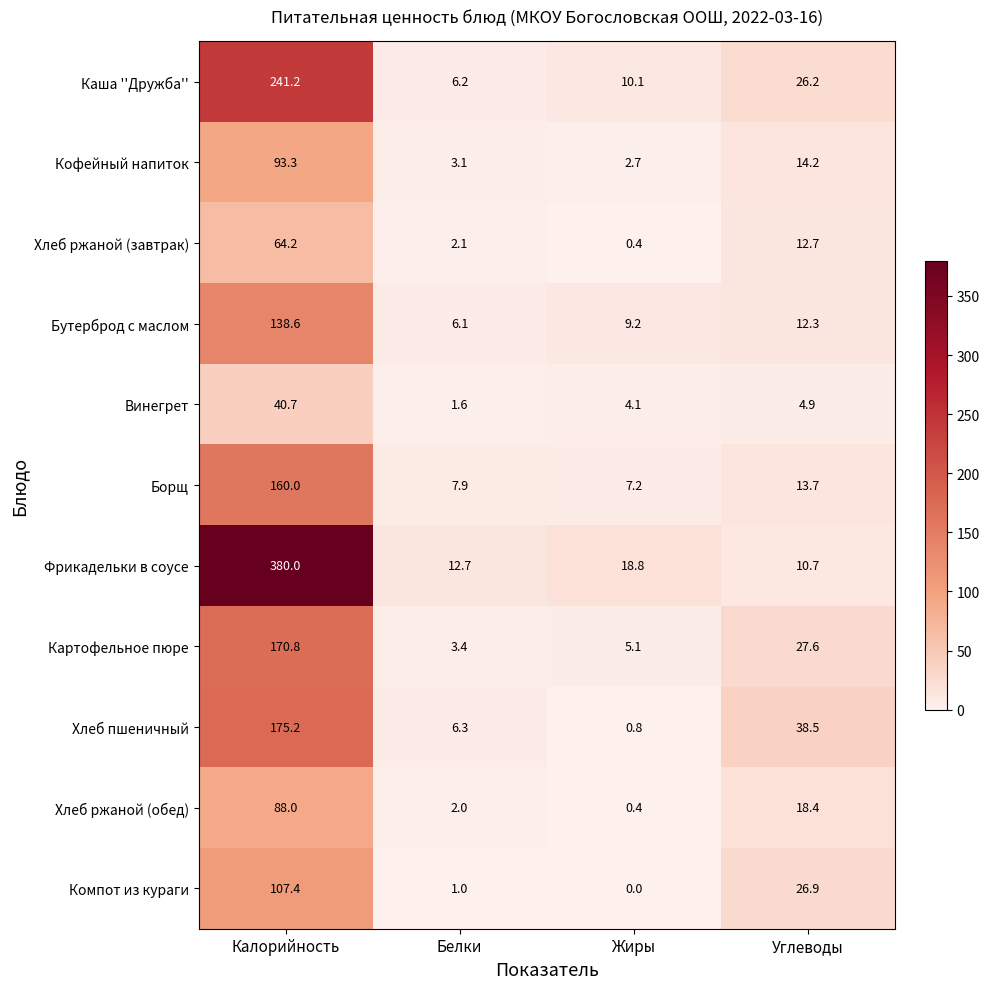

Rank the series at Углеводы from lowest to highest value.

Винегрет, Фрикадельки в соусе, Бутерброд с маслом, Хлеб ржаной (завтрак), Борщ, Кофейный напиток, Хлеб ржаной (обед), Каша ''Дружба'', Компот из кураги, Картофельное пюре, Хлеб пшеничный